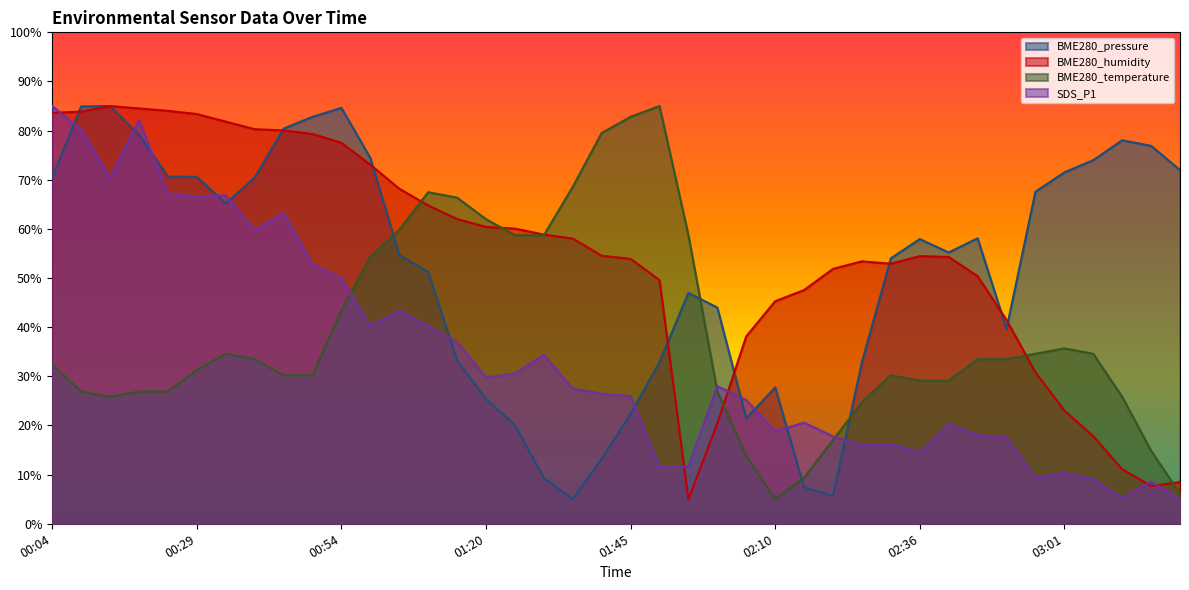

What is the label of the 2nd point from the right?

03:16